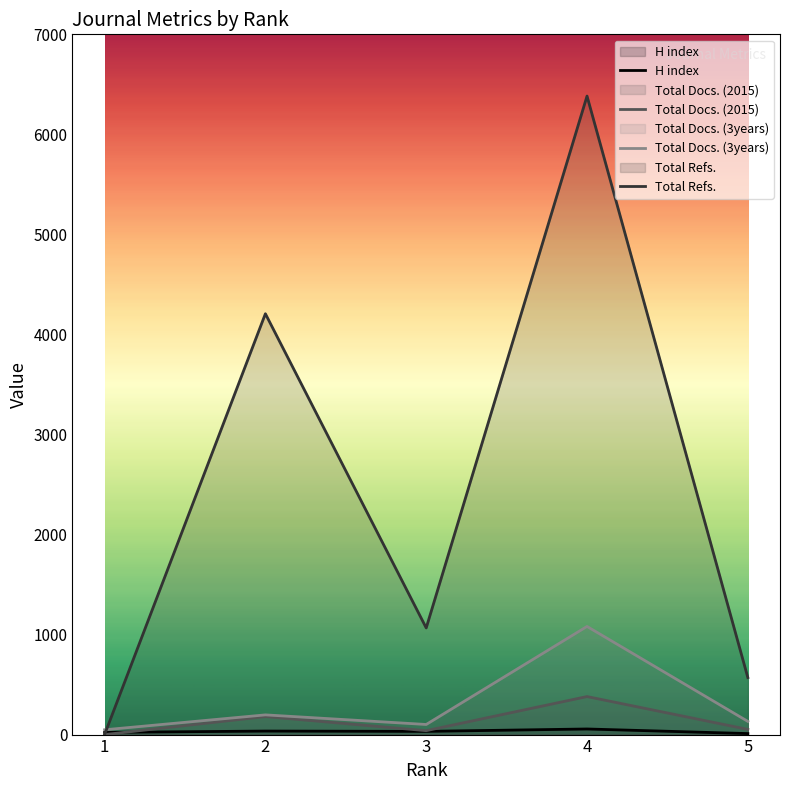

At which label does H index reach its peak?

4